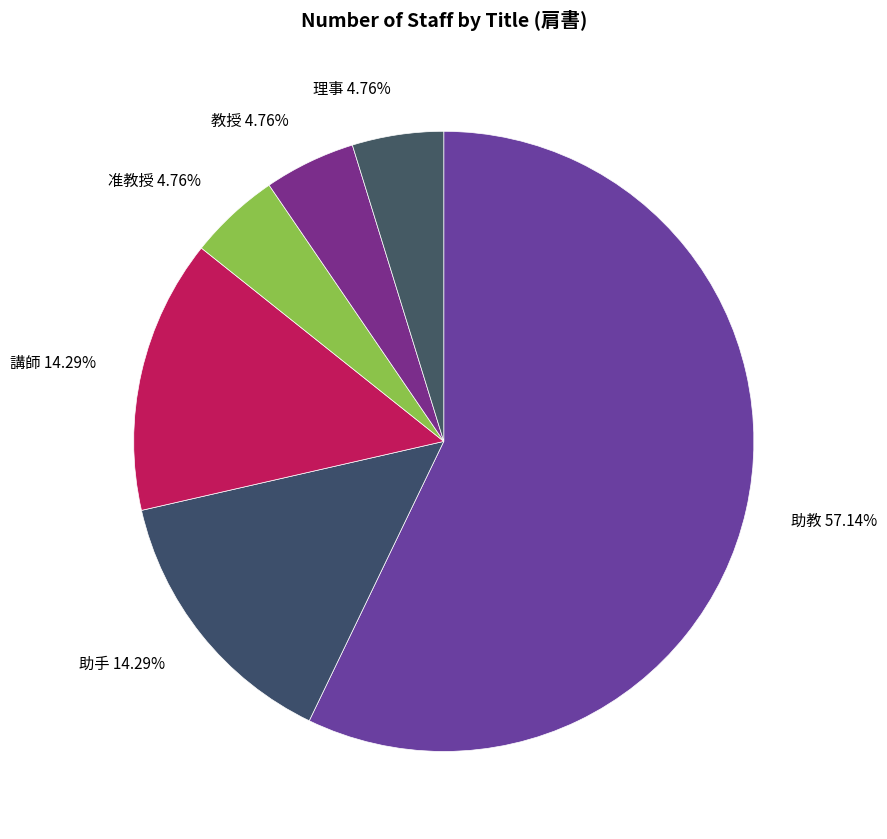

Between 助教 and 理事, which is larger?

助教